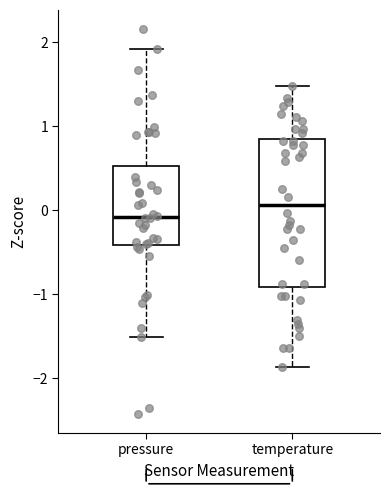

Where does the upper whisker of the box for pressure end on the y-axis? The values are not printed on the chart, so give them approximately, as read against the axis.

1.9